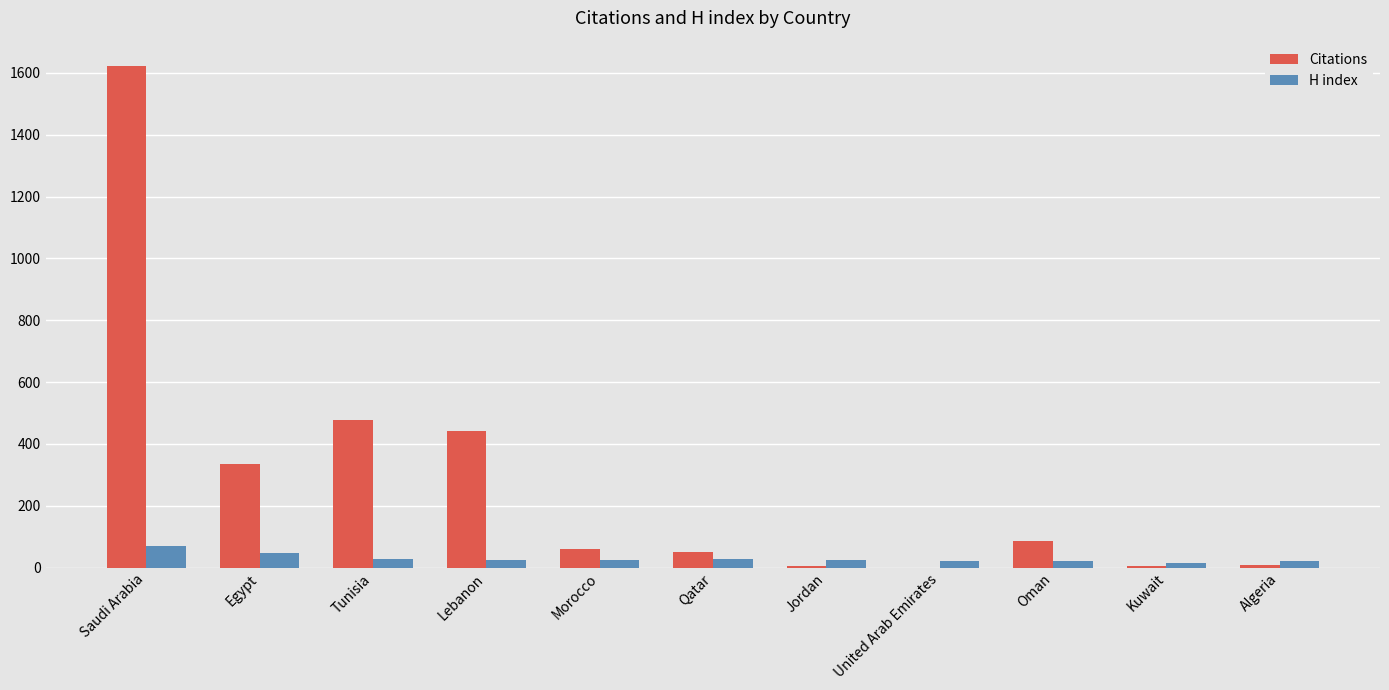

What is the sum of all H index values?

333